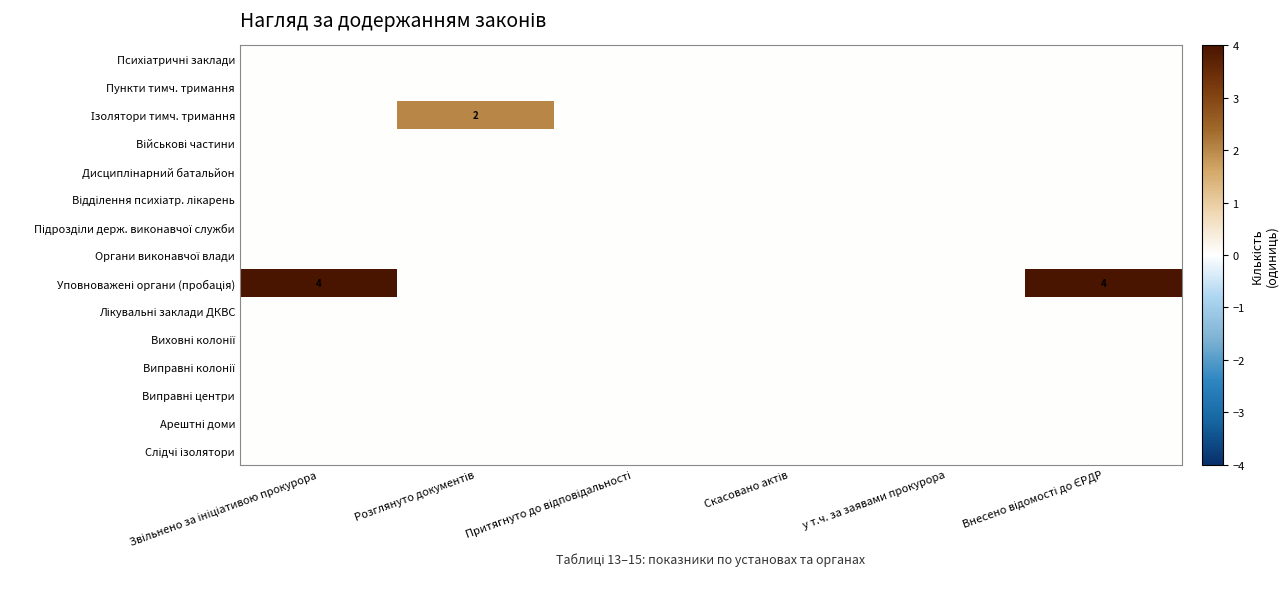

Is the value of Виправні колонії at Звільнено за ініціативою прокурора greater than the value of Виховні колонії at Притягнуто до відповідальності?

No